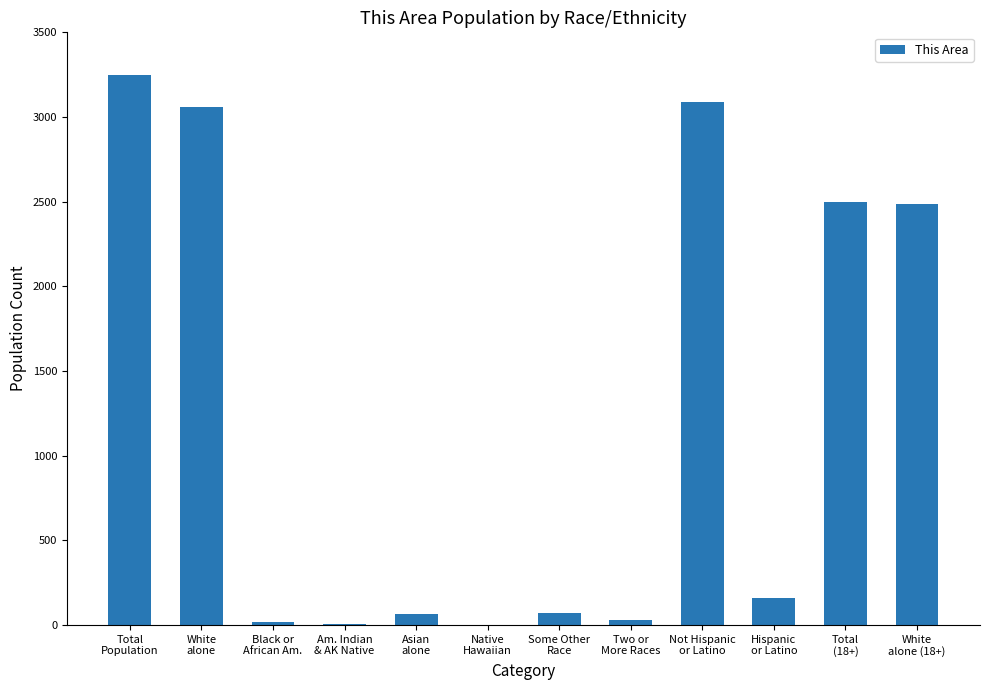

What is the sum of all values?

14728